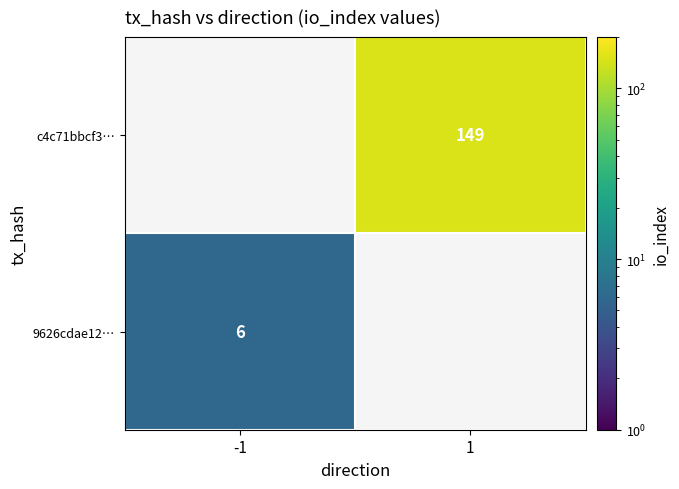

Is it true that 9626cdae12… equals 8 at -1?

False